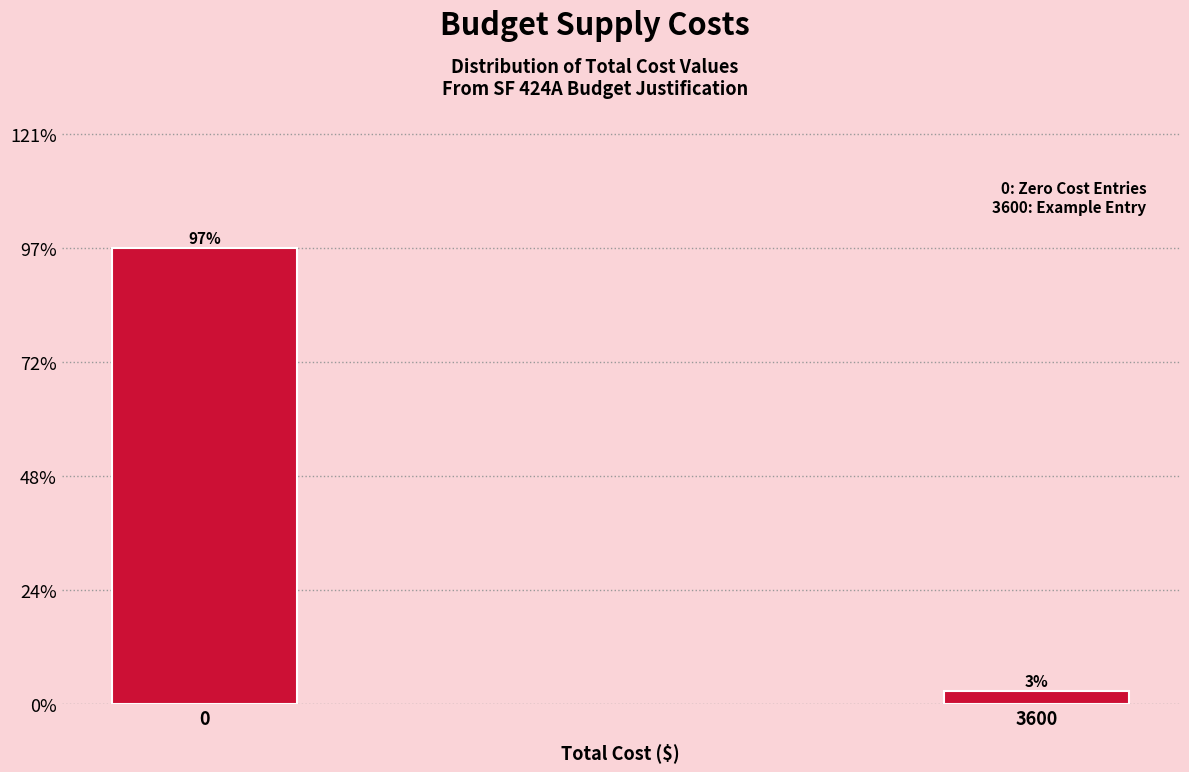

List the labels in order of value, largest first.

0, 3600